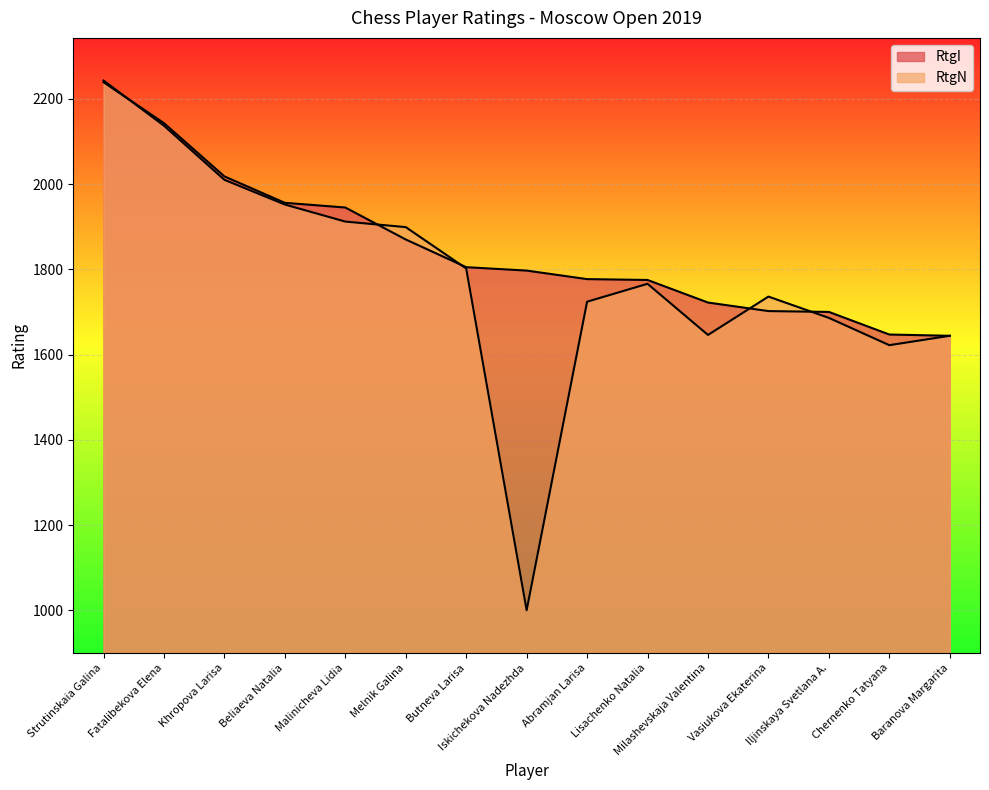

Which series has the widest spread of values?

RtgN